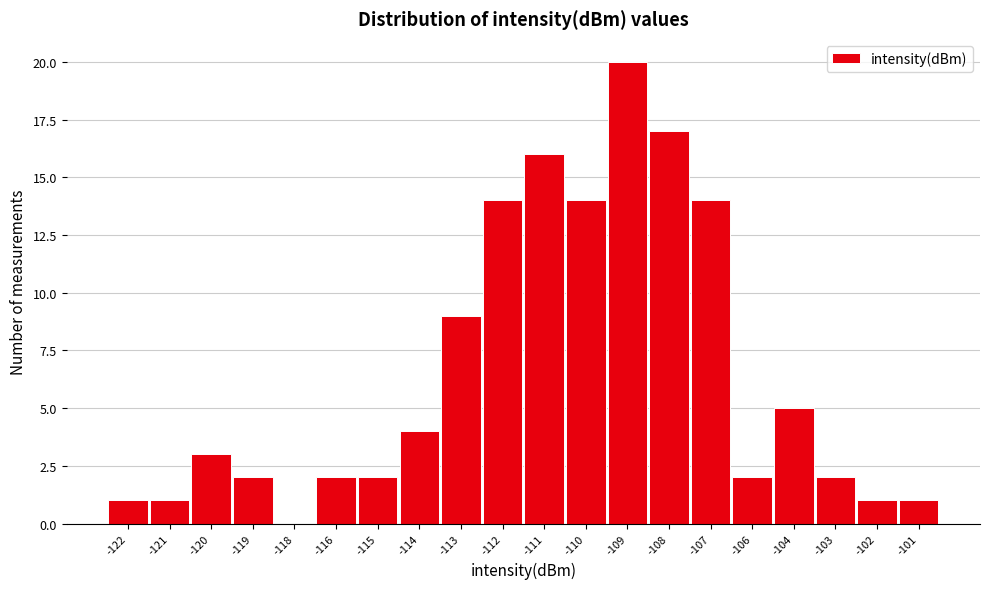

What value does the data have at -112?

14